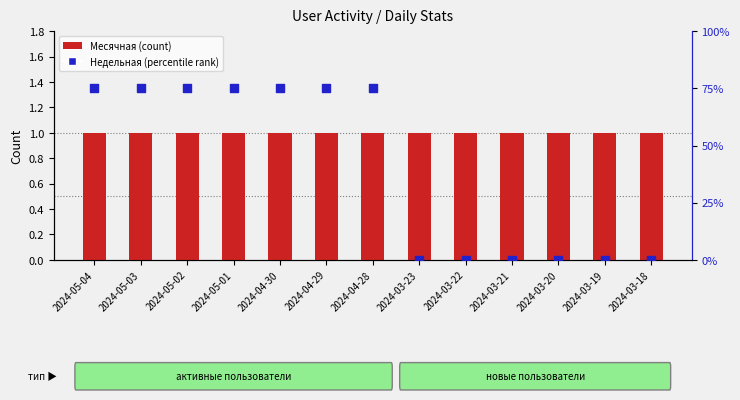

At which category is the sum across all series the highest?

2024-05-04